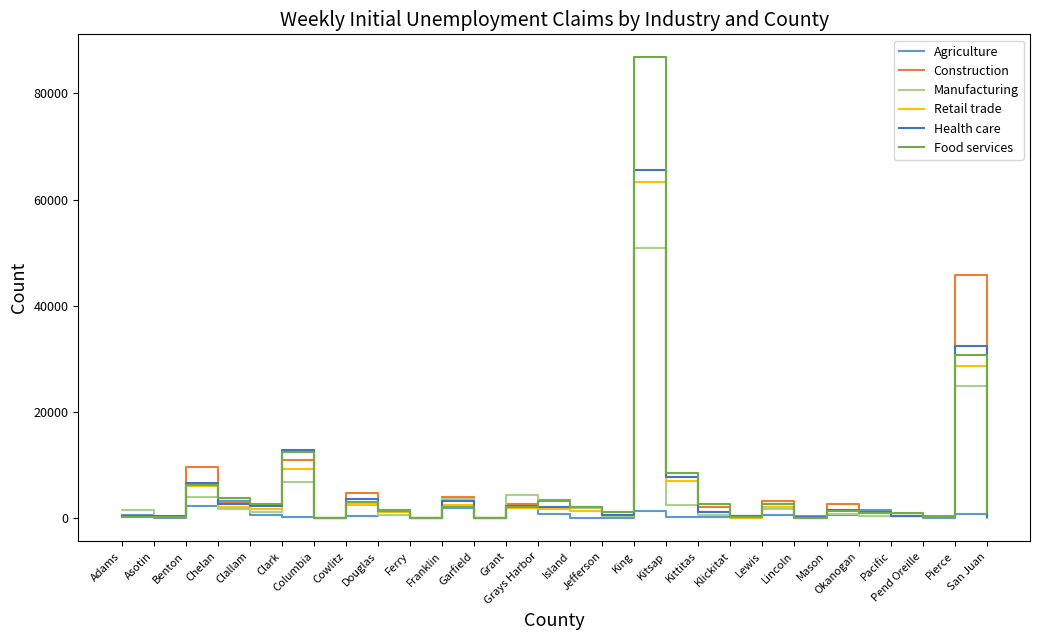

What is the difference between the maximum and minimum values in the Manufacturing series?

50910